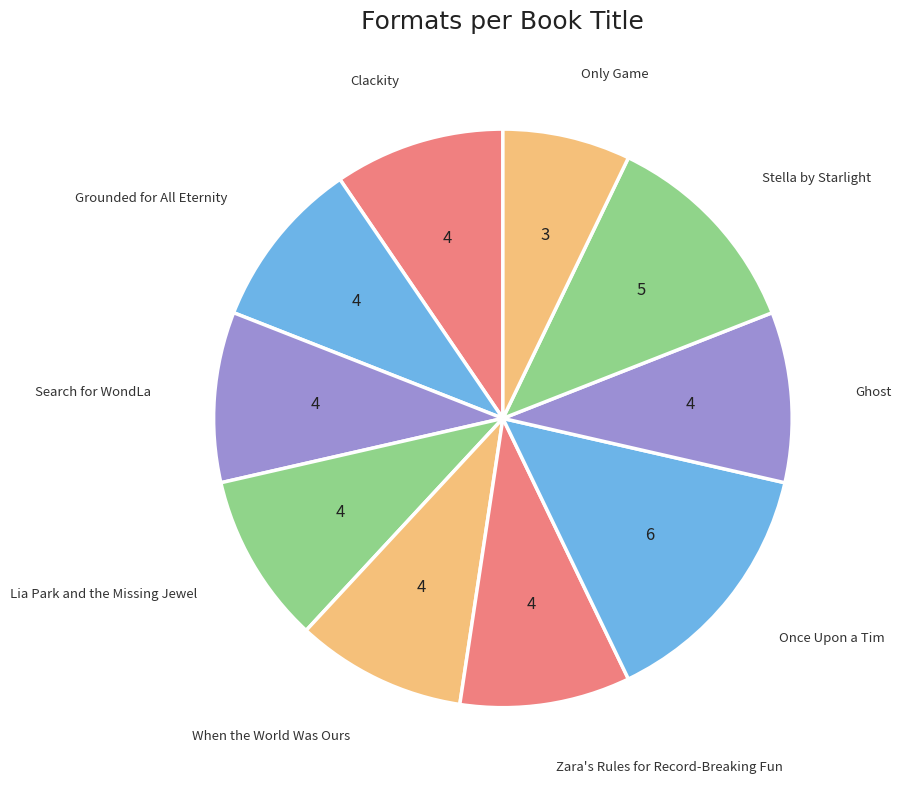

Approximately how many times larger is the value at Only Game compared to Ghost?

0.7